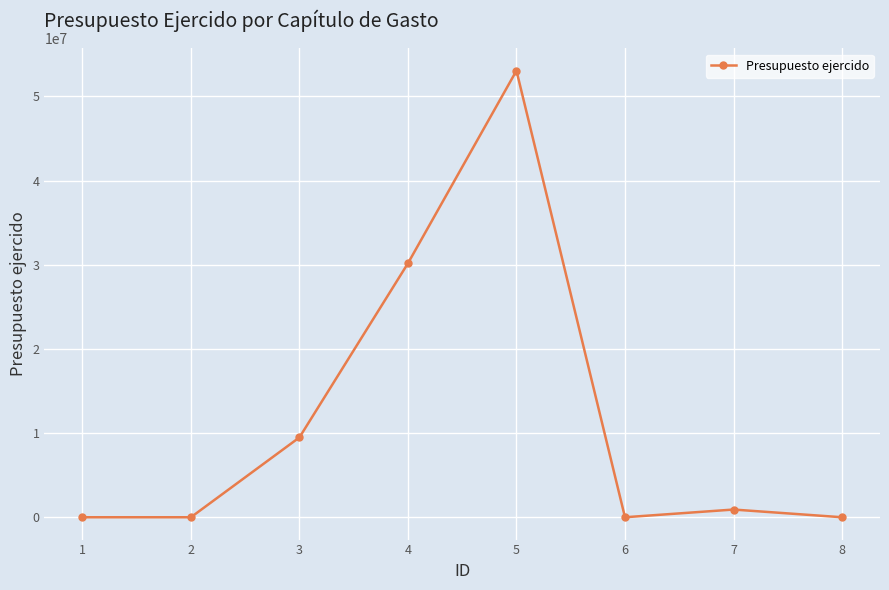

What is the change in value from 1 to 5?

+53026999